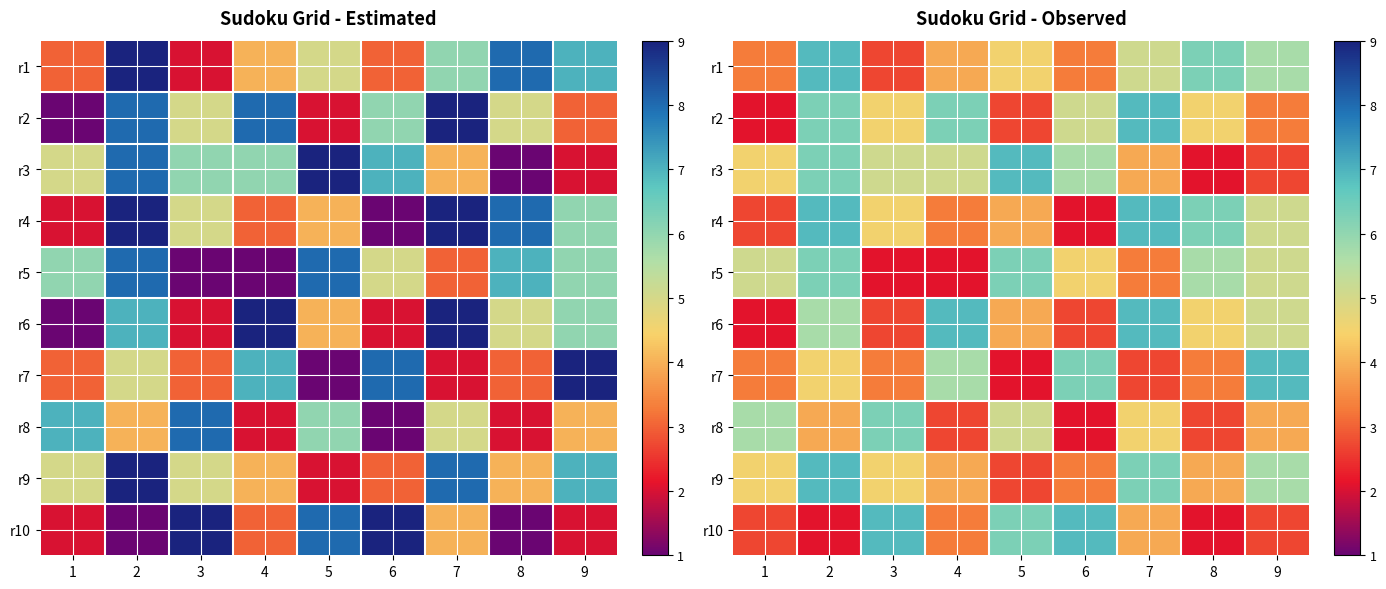

At which label does r6 reach its peak?

4